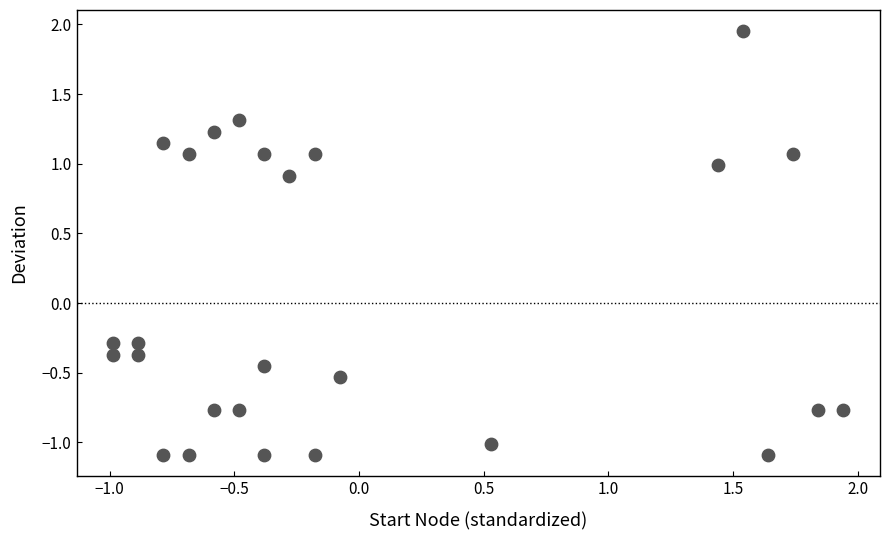

What is the range of Y values (max minus min)?

3.0